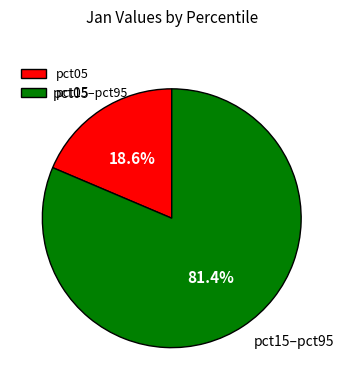

Rank the categories by value from lowest to highest.

pct05, pct15–pct95